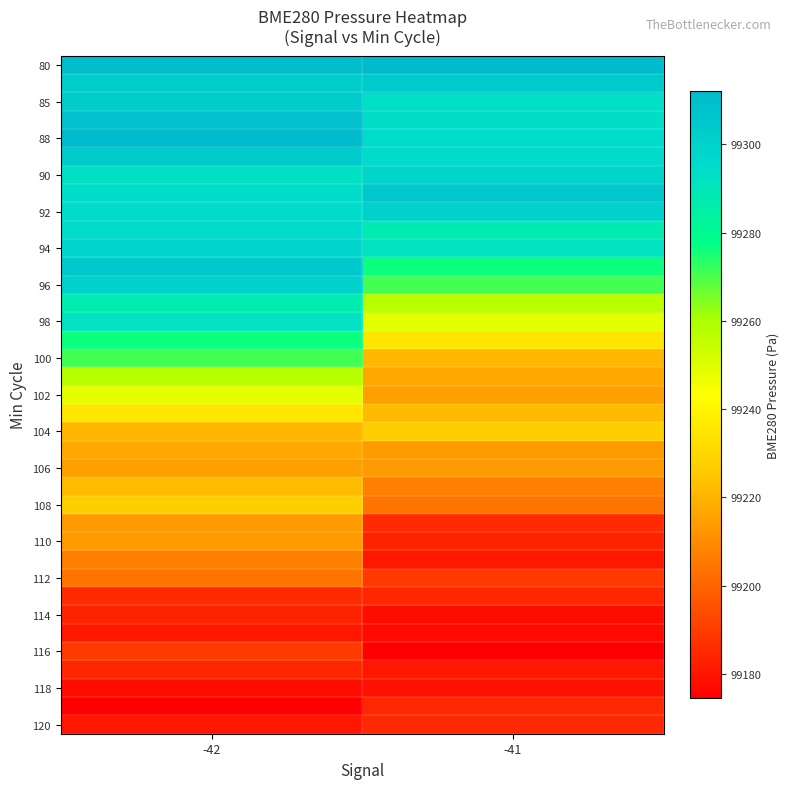

Which category has the highest value across all series?

-41